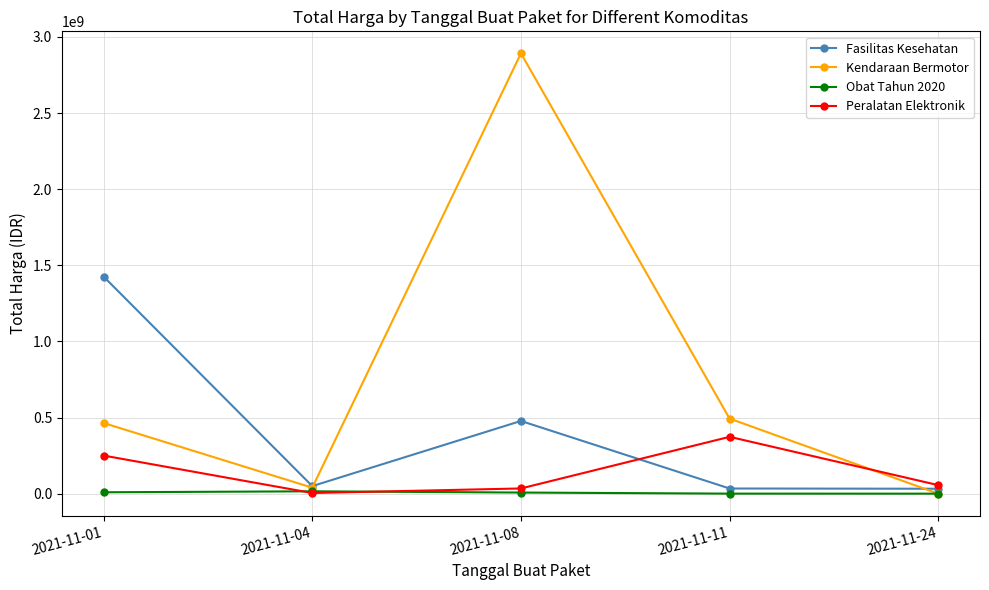

Between 2021-11-08 and 2021-11-11, which series saw the biggest shift?

Kendaraan Bermotor